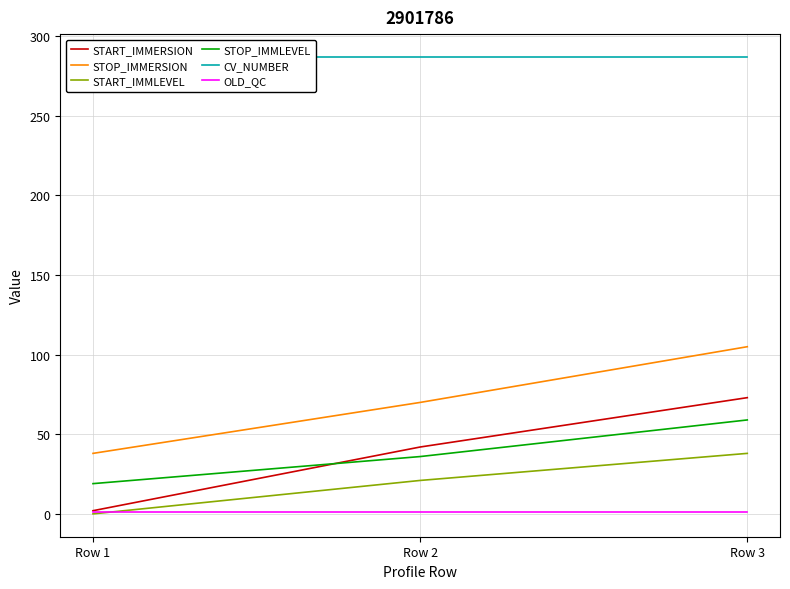

The value of START_IMMERSION at Row 2 is 42. True or false?

True